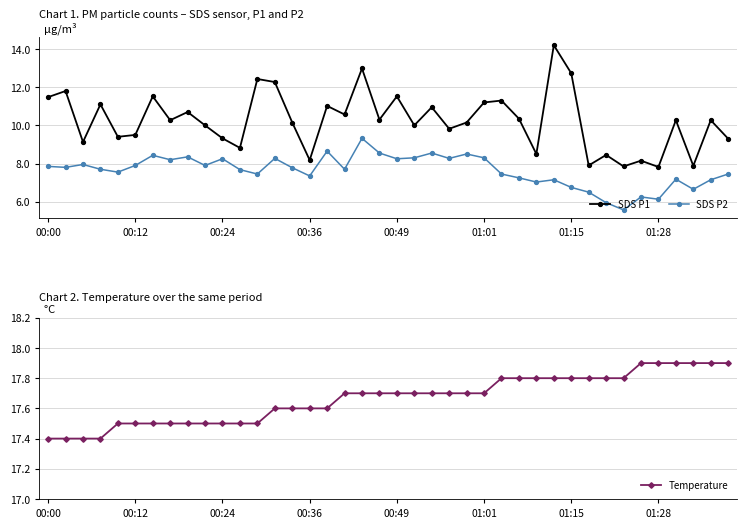

The value of SDS P1 at 00:36 is 8.2. True or false?

True